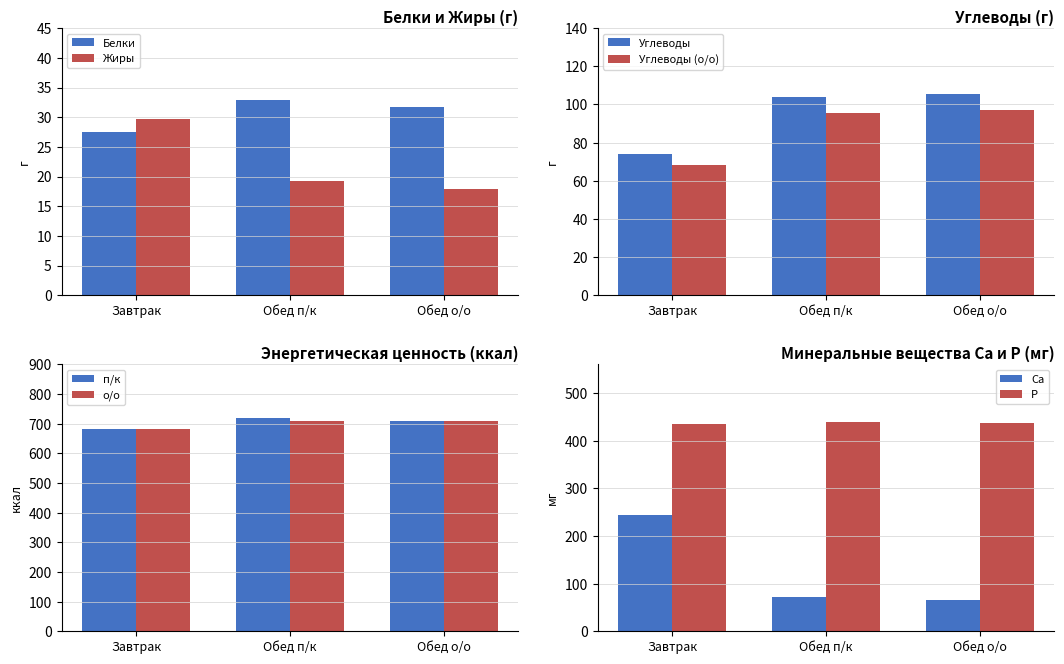

Rank the series by their maximum value, from highest to lowest.

Белки, Жиры